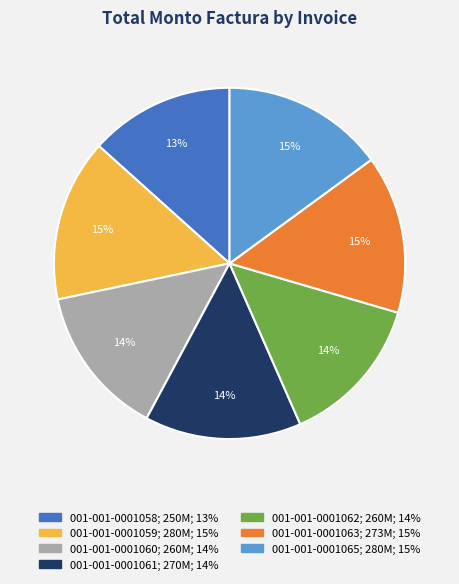

Combined, do 001-001-0001062 and 001-001-0001058 account for over 50%?

No